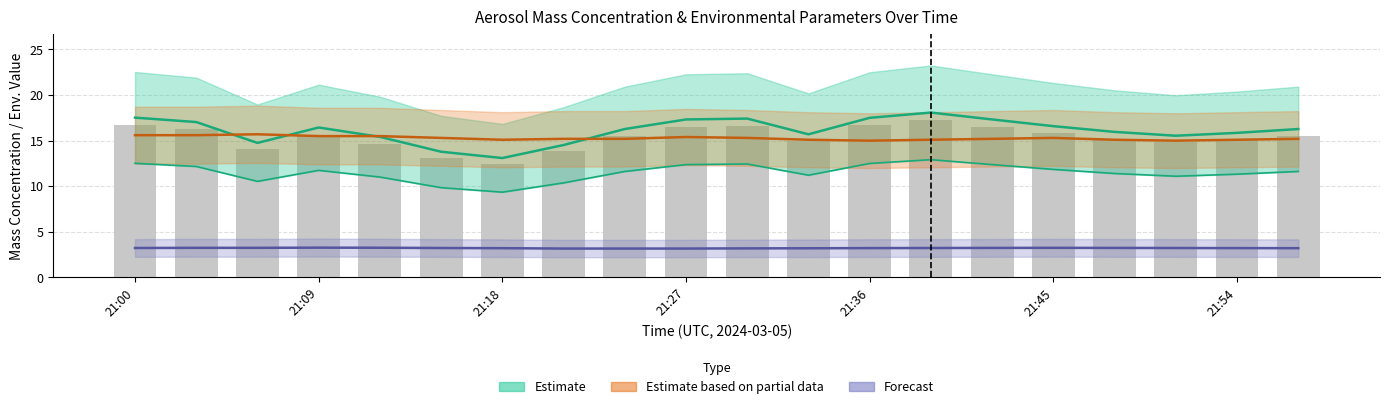

Does the chart contain any negative values?

No